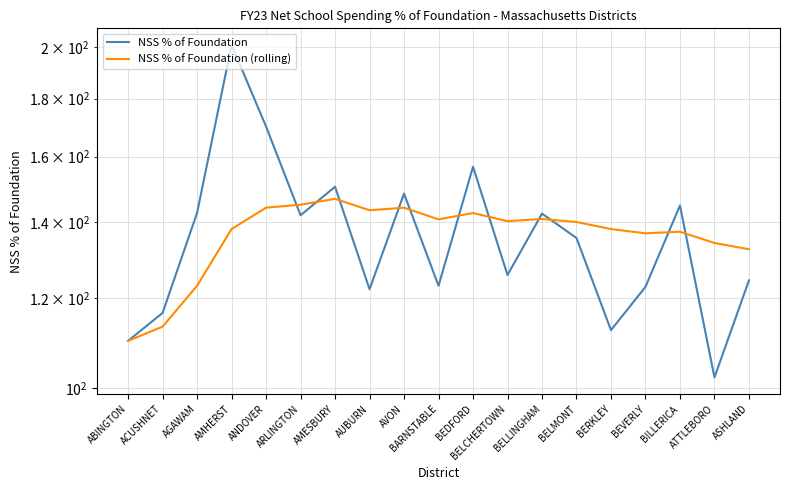

What is the label of the 10th point from the right?

BARNSTABLE